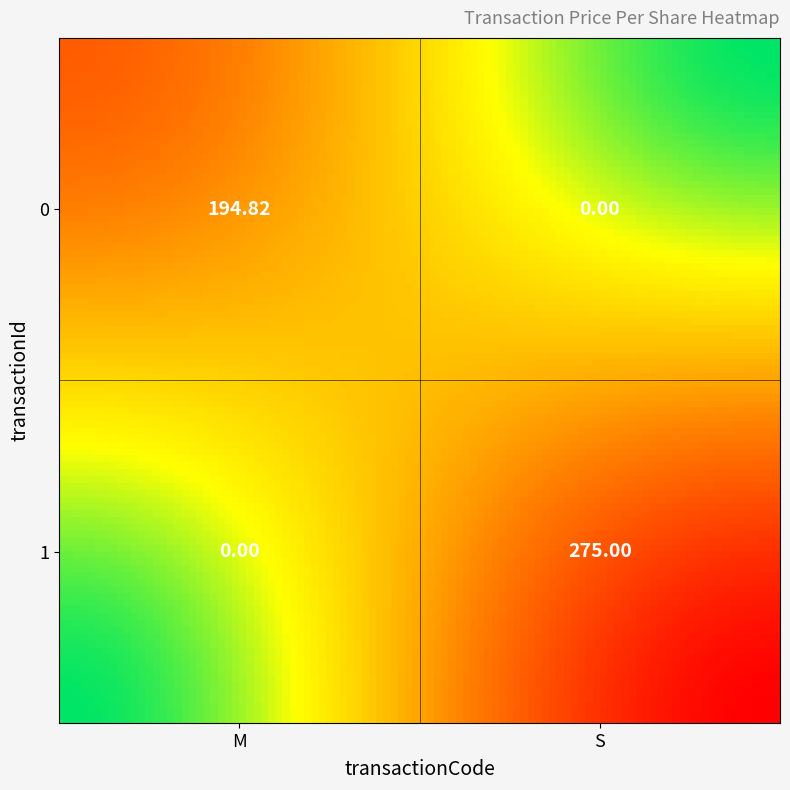

What is the average value of the S series?

137.5